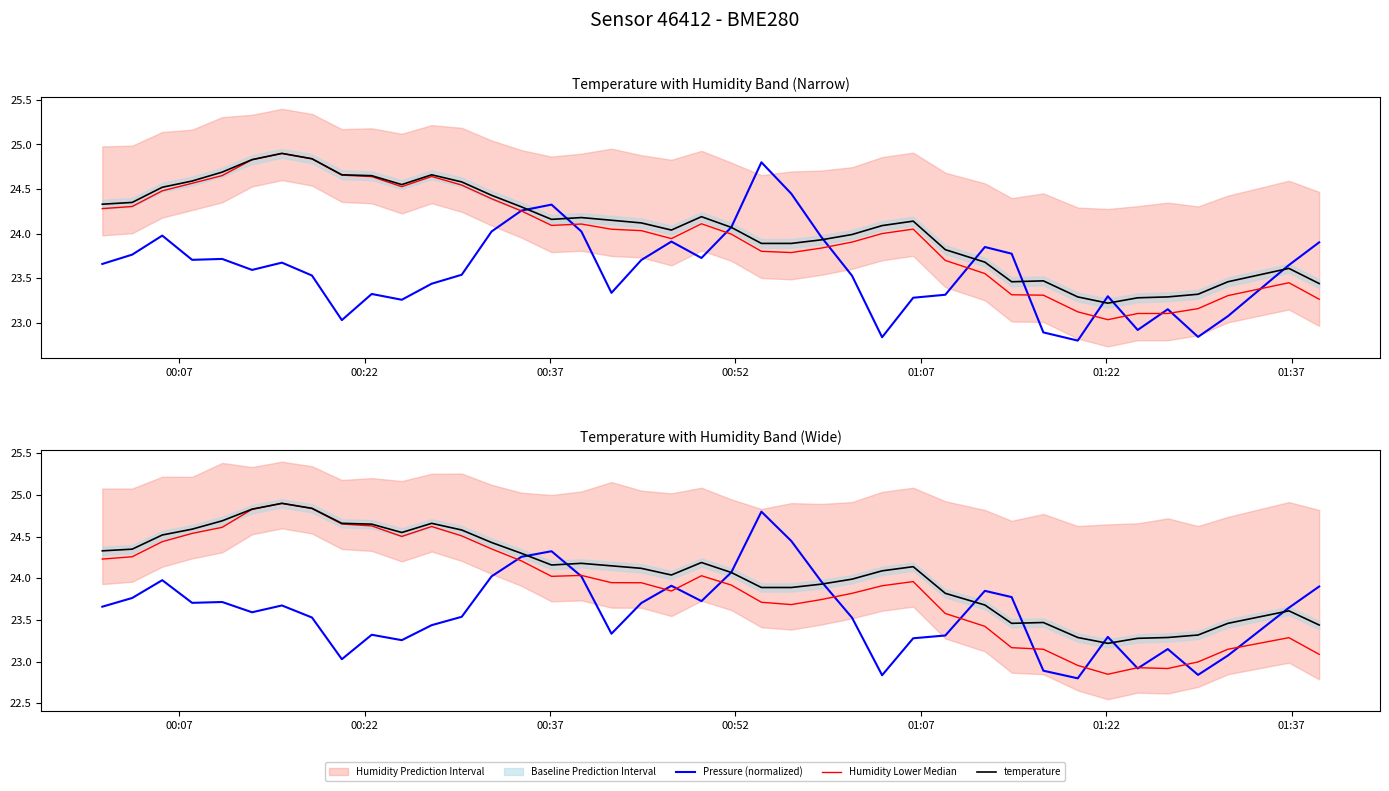

True or false: Humidity Lower Median and Pressure (normalized) cross at least once.

True